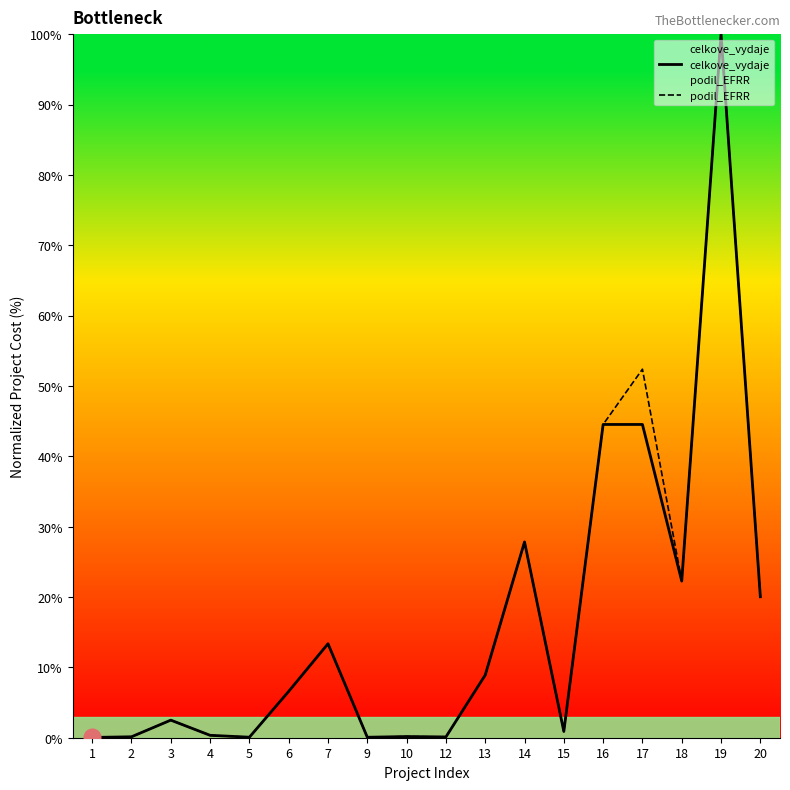

Which series has the largest range (max minus min)?

celkove_vydaje